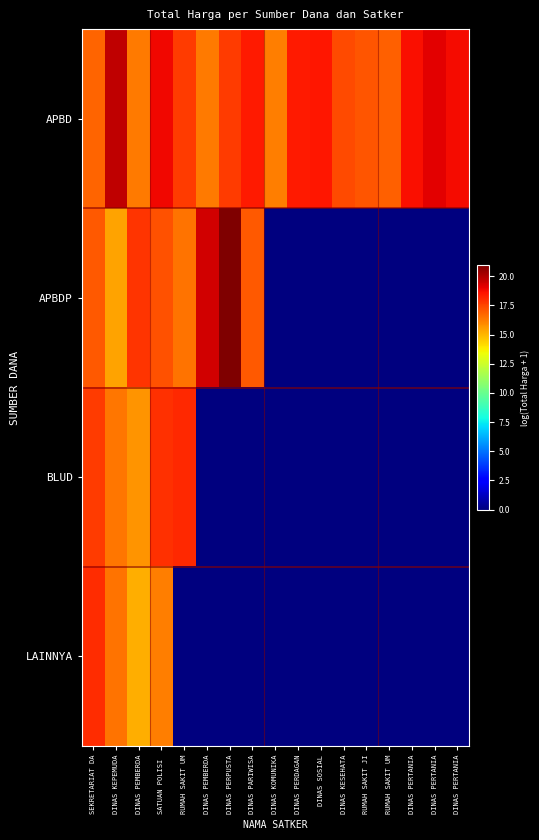

Which series has the widest spread of values?

APBDP